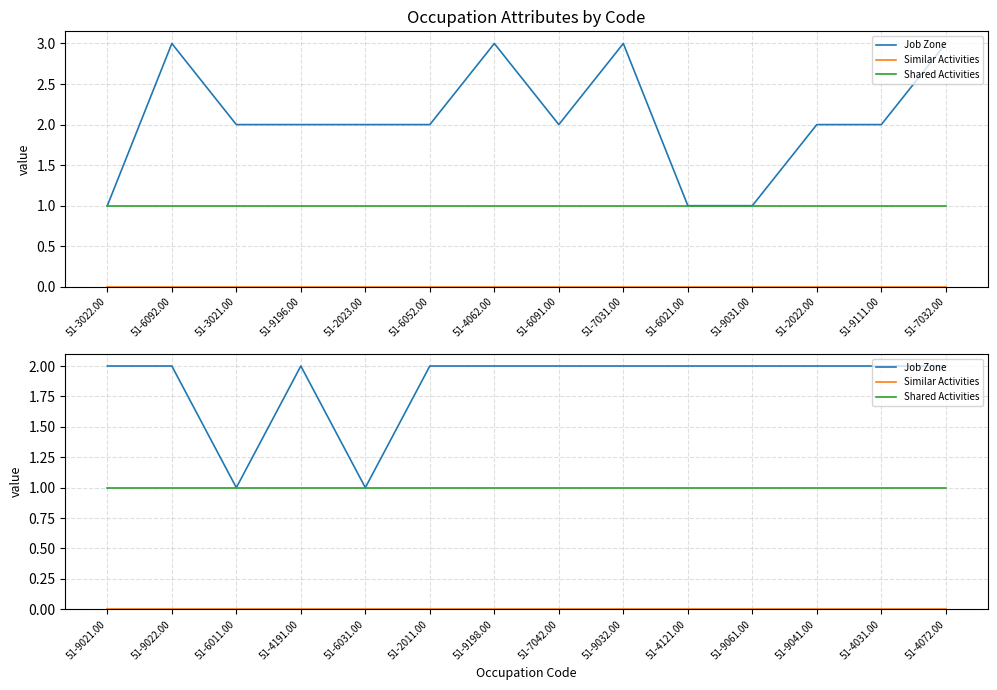

Is it true that Shared Activities equals 1 at 51-6031.00?

True